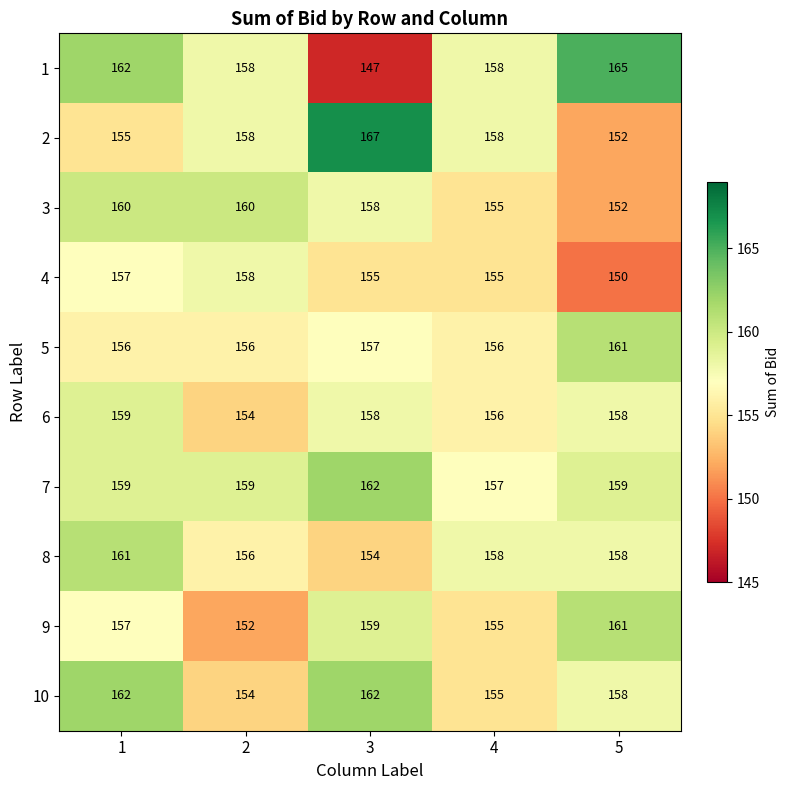

The 3 series shows 155 at 4. True or false?

True